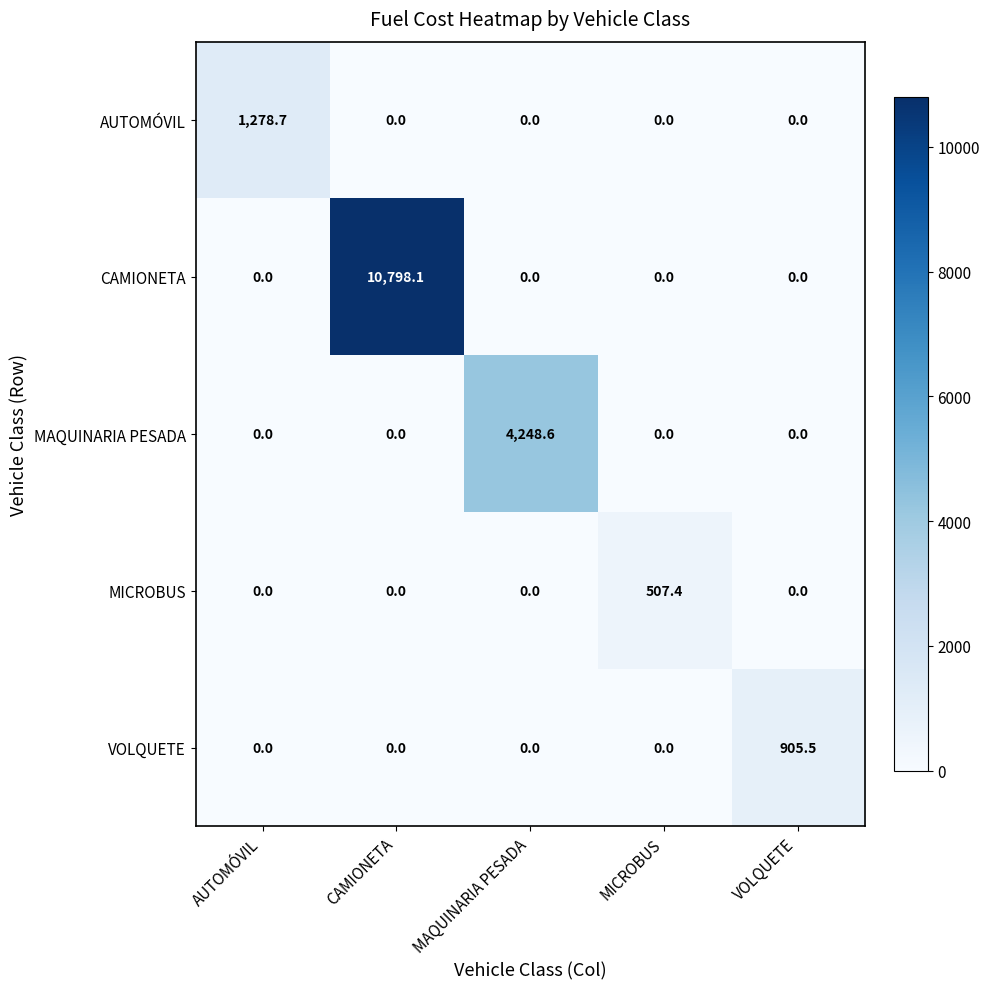

The value of VOLQUETE at MICROBUS is 628.1. True or false?

False